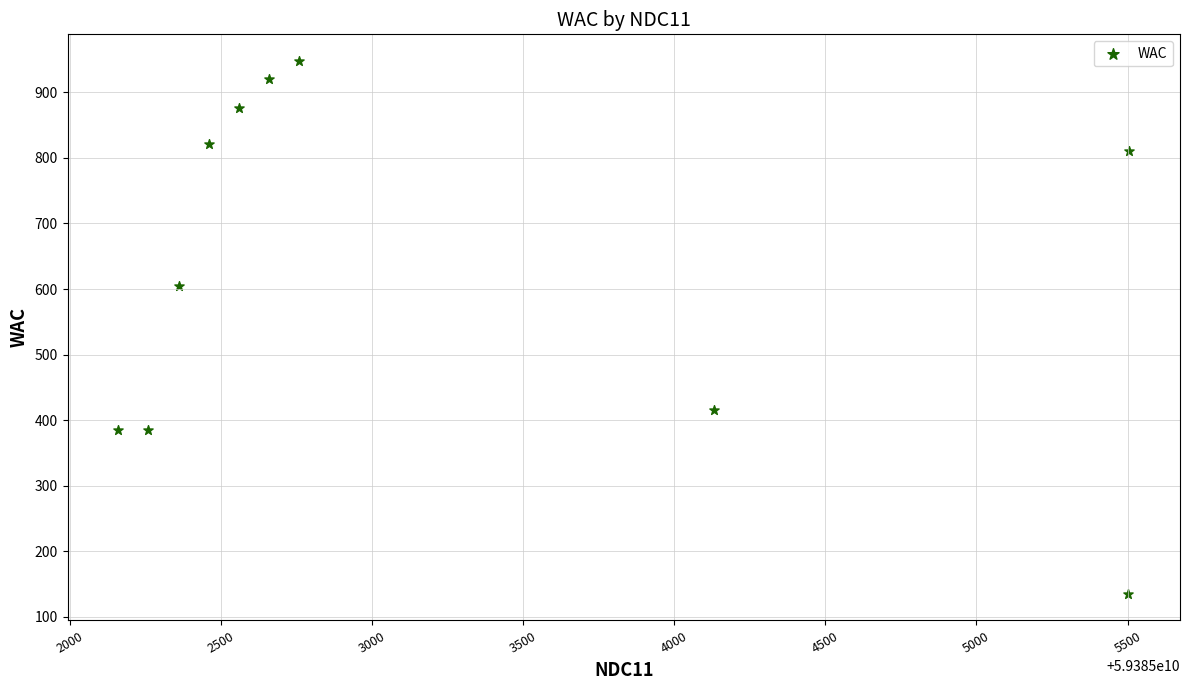

What Y value in the scatter plot is closest to 541?

604.0